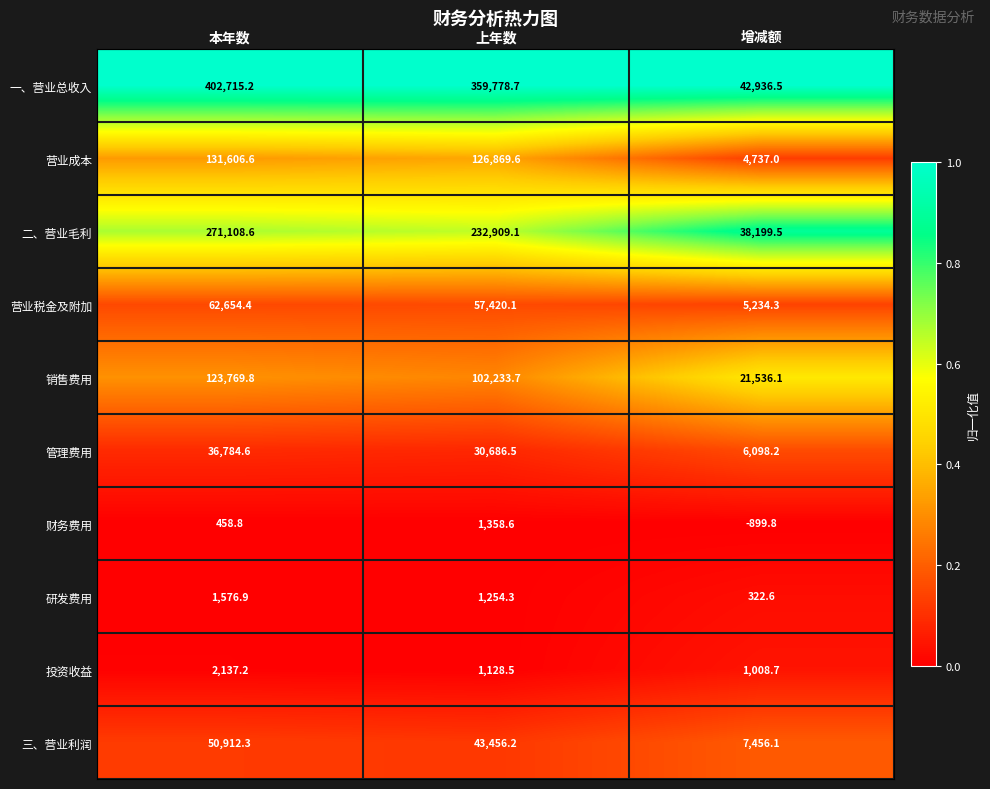

Rank the series at 上年数 from lowest to highest value.

投资收益, 研发费用, 财务费用, 管理费用, 三、营业利润, 营业税金及附加, 销售费用, 营业成本, 二、营业毛利, 一、营业总收入